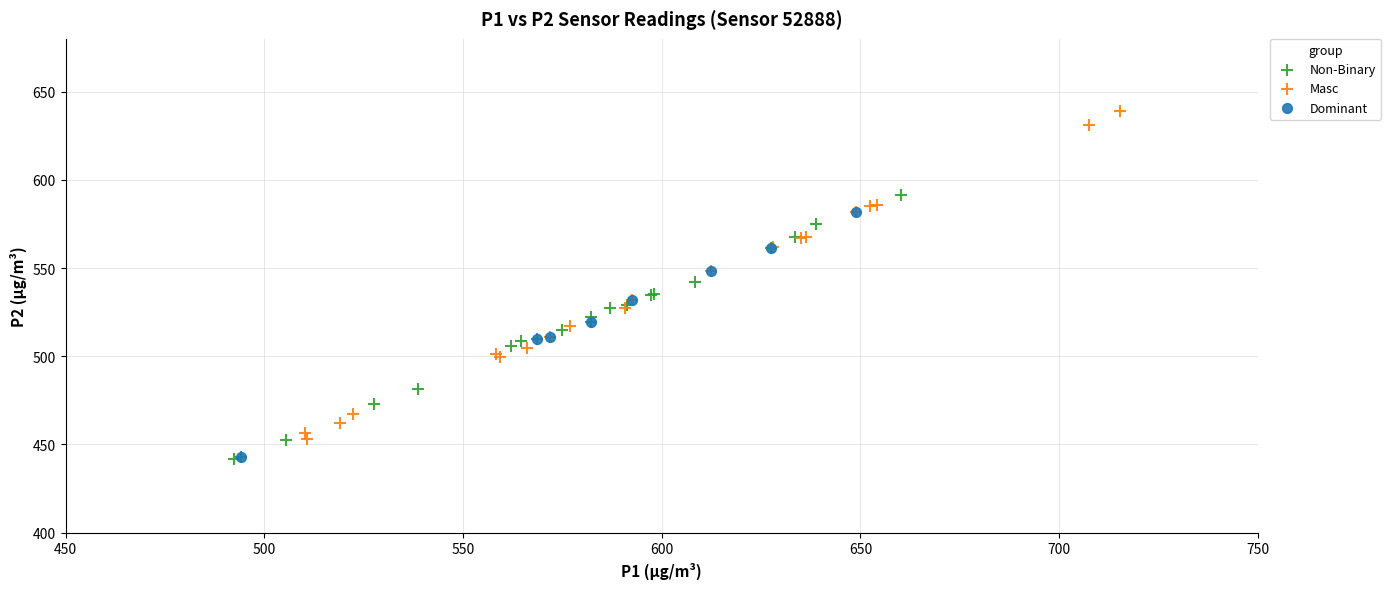

Which series has the largest Y range (max minus min)?

Masc